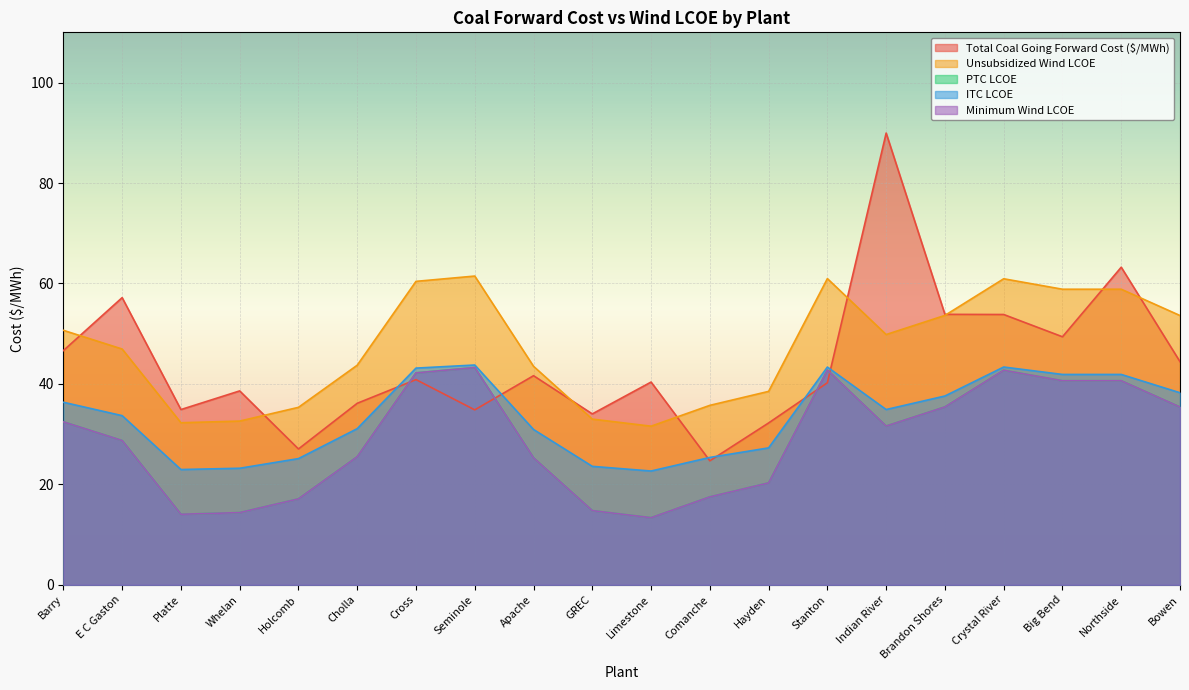

The value of Minimum Wind LCOE at Big Bend is 40.6. True or false?

True